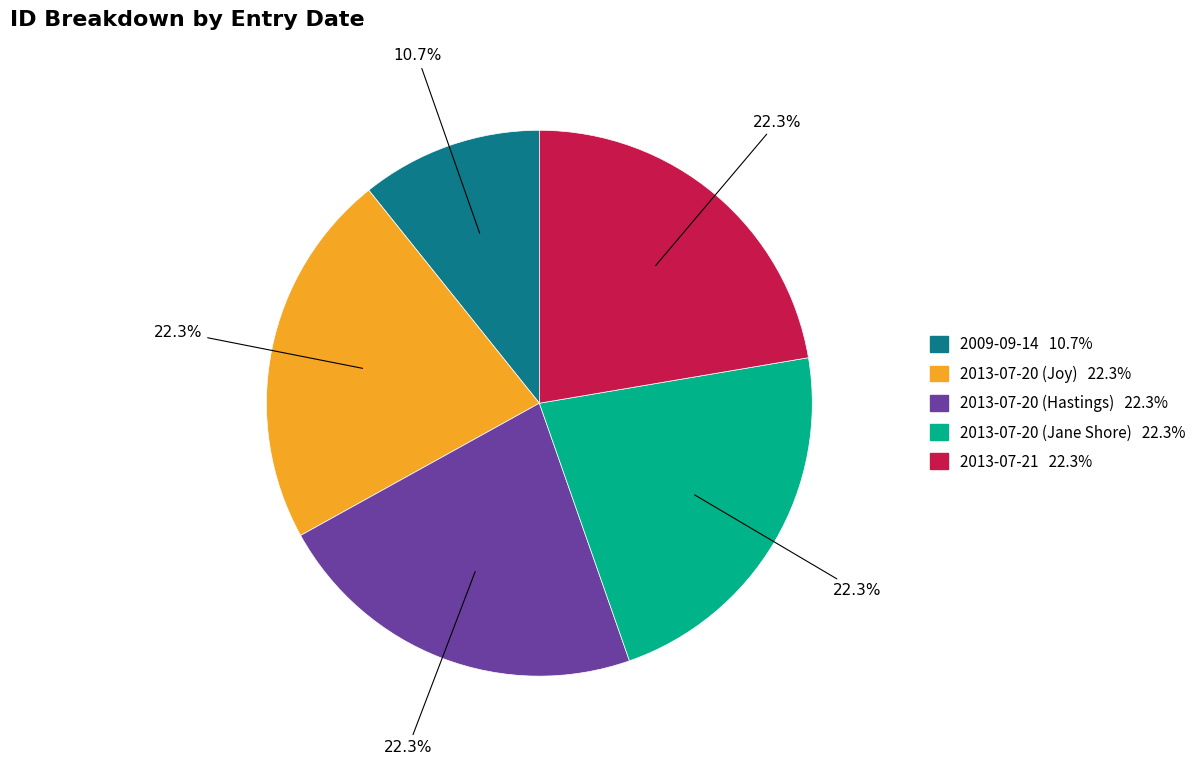

What is the smallest slice in the pie chart?

2009-09-14